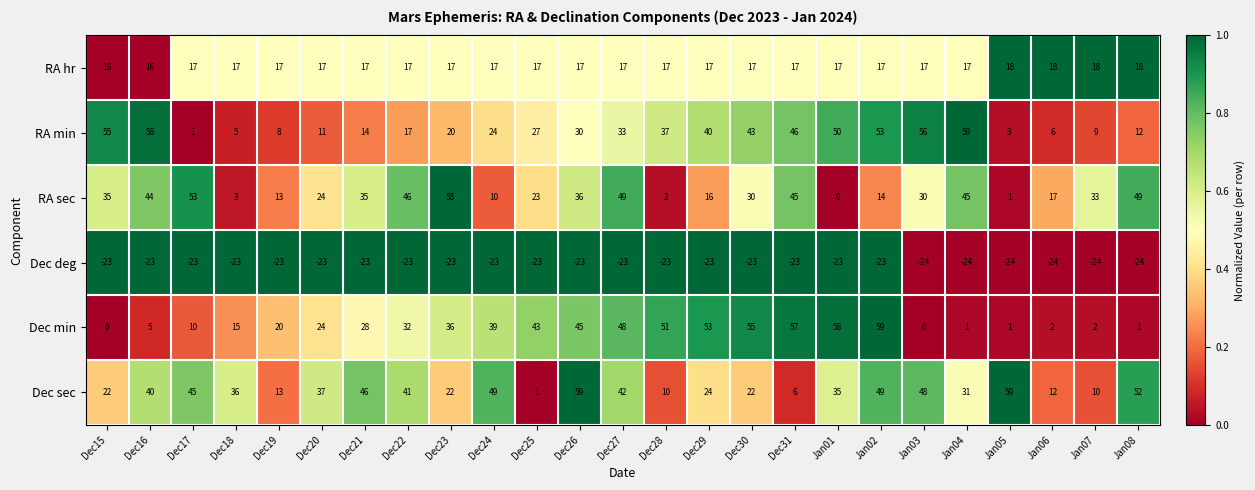

At which category is the sum across all series the highest?

Jan02